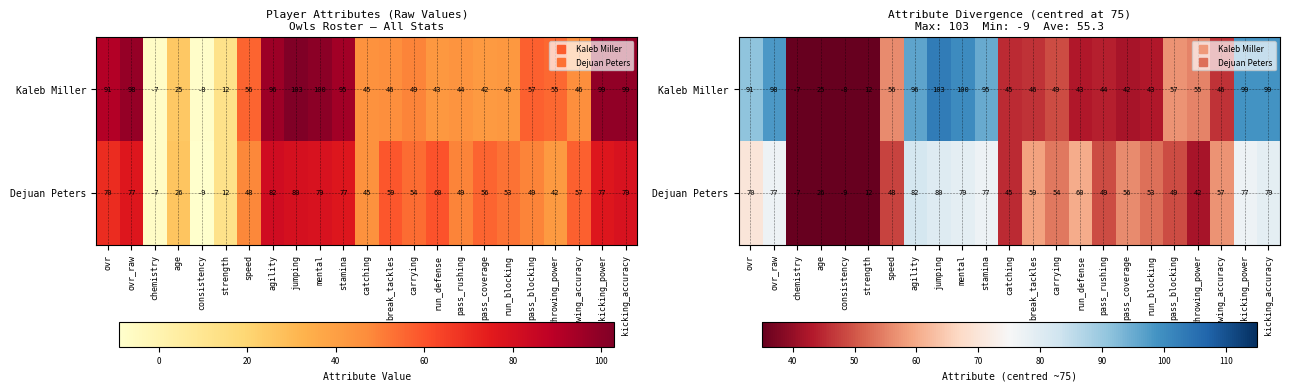

Which series has the largest total across all categories?

Kaleb Miller